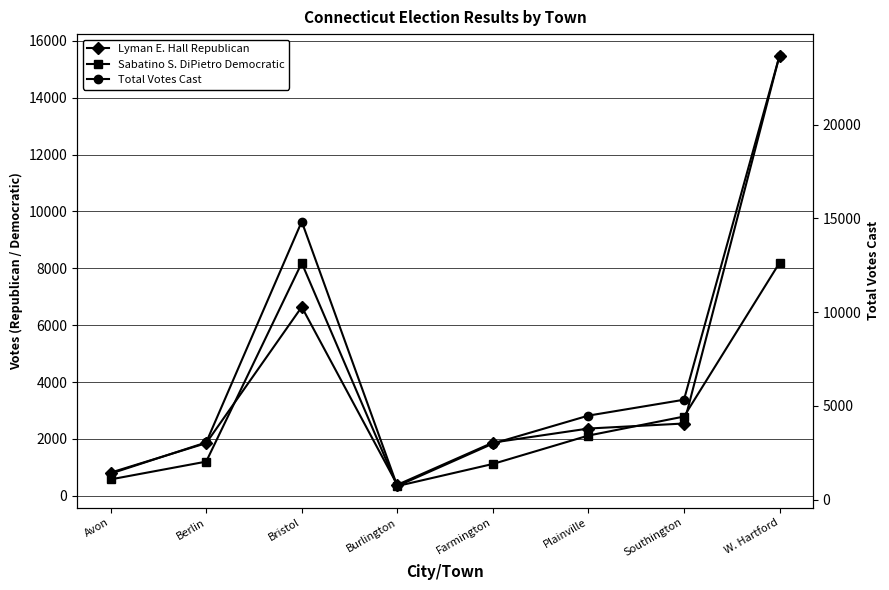

In Total Votes Cast, how many points are lower than both neighbors (excluding endpoints)?

1